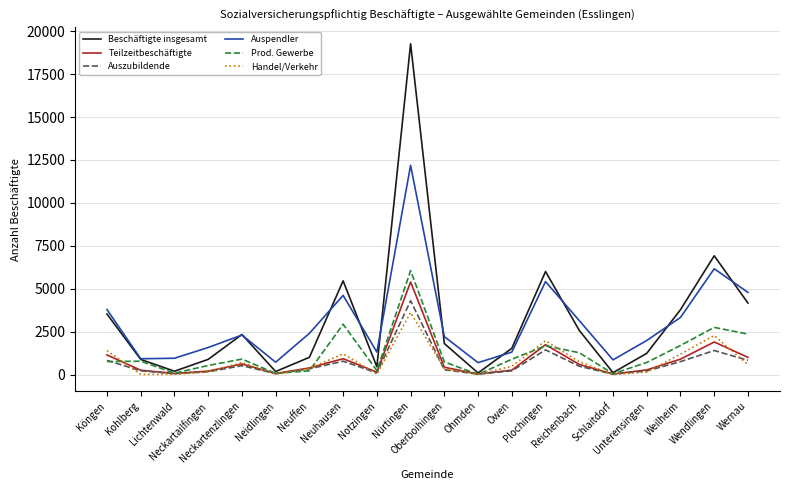

Does the chart have visible grid lines?

Yes